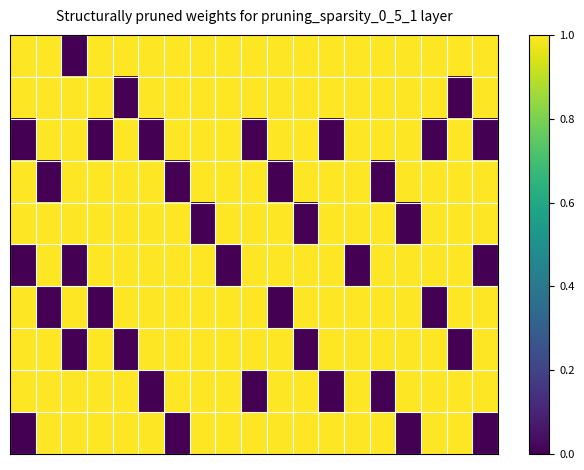

At how many categories does at least one series exceed 0?

19